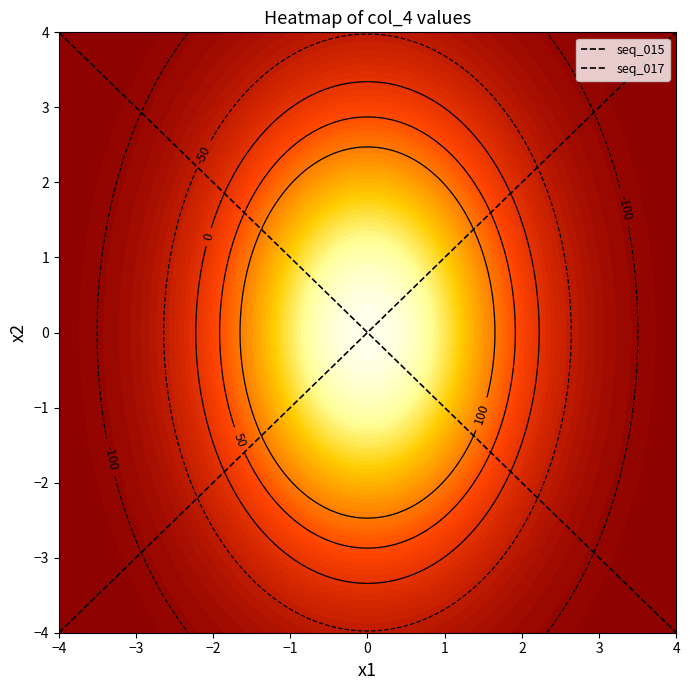

At −4, list the series in order from largest to smallest.

seq_017, seq_015